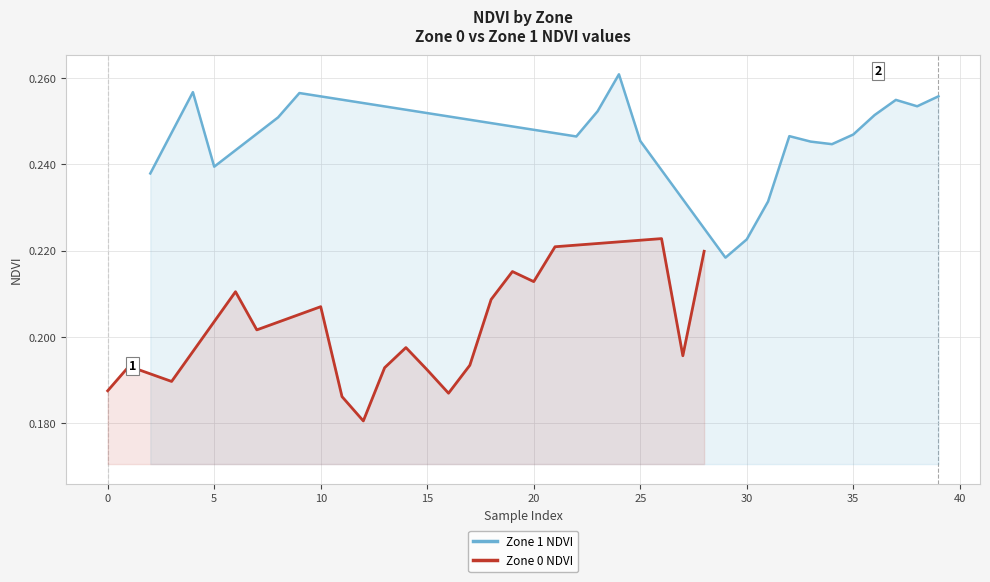

Is it true that Zone 0 NDVI equals 0.3 at 15?

False